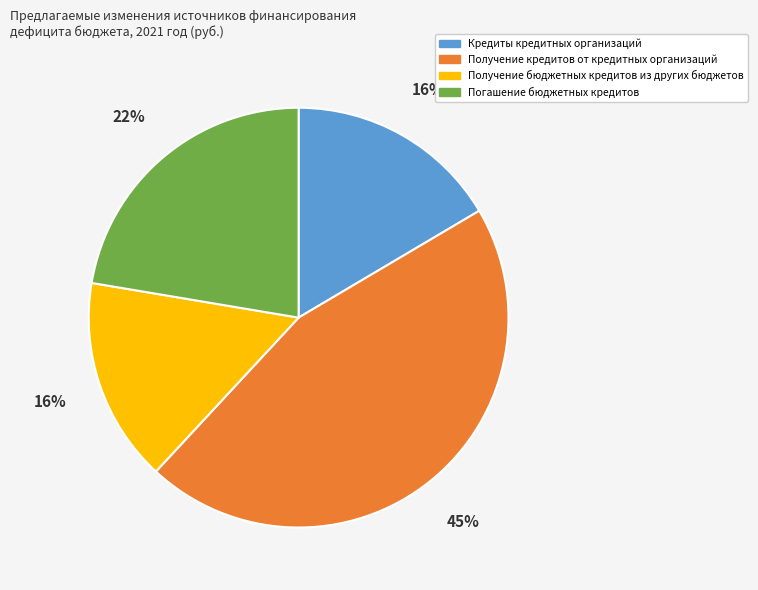

What is the largest slice in the pie chart?

Получение кредитов от кредитных организаций